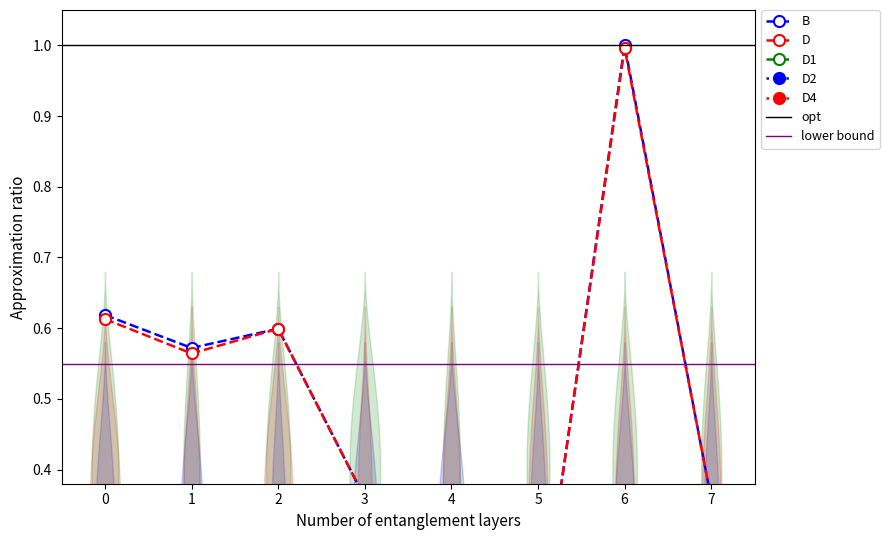

In B, how many points are higher than both neighbors (excluding endpoints)?

2